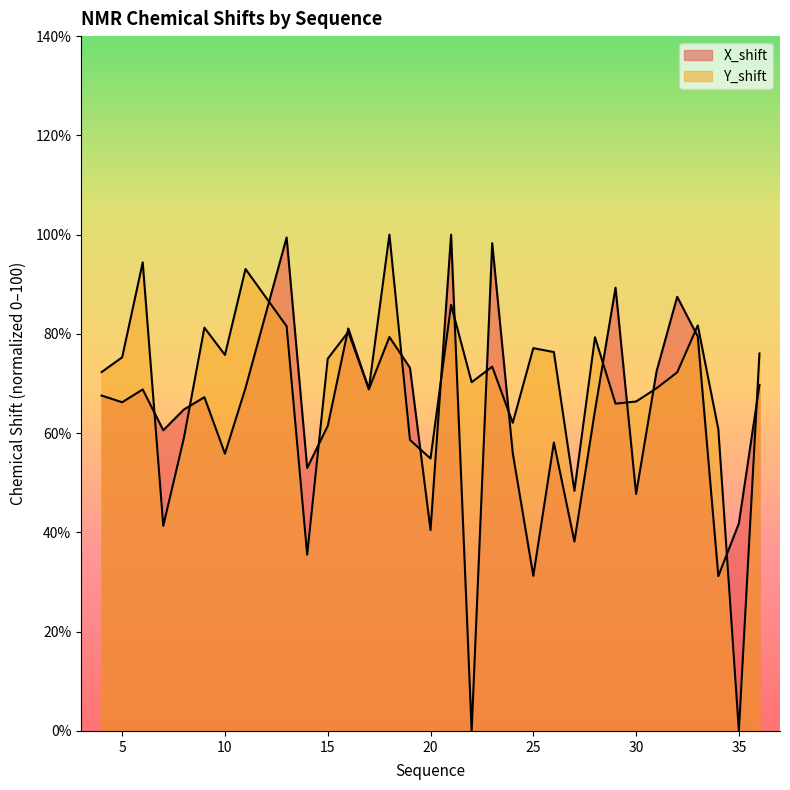

What is the maximum value for Y_shift?

100.0